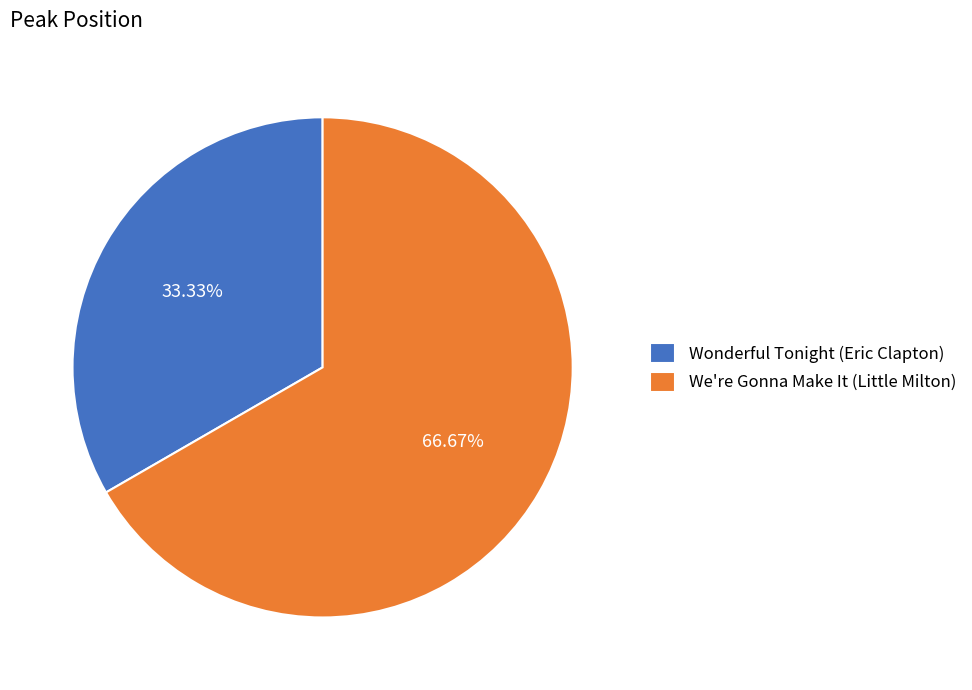

Is We're Gonna Make It (Little Milton) the majority of the pie?

Yes